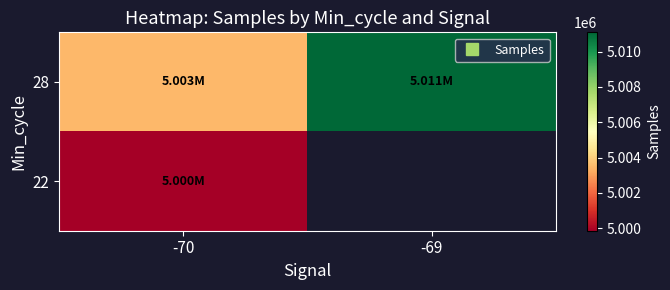

At which category is the sum across all series the highest?

-70